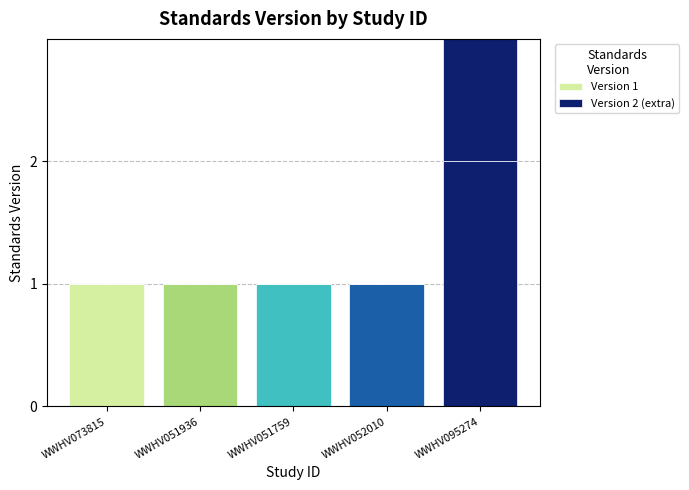

How many series are shown in this chart?

2